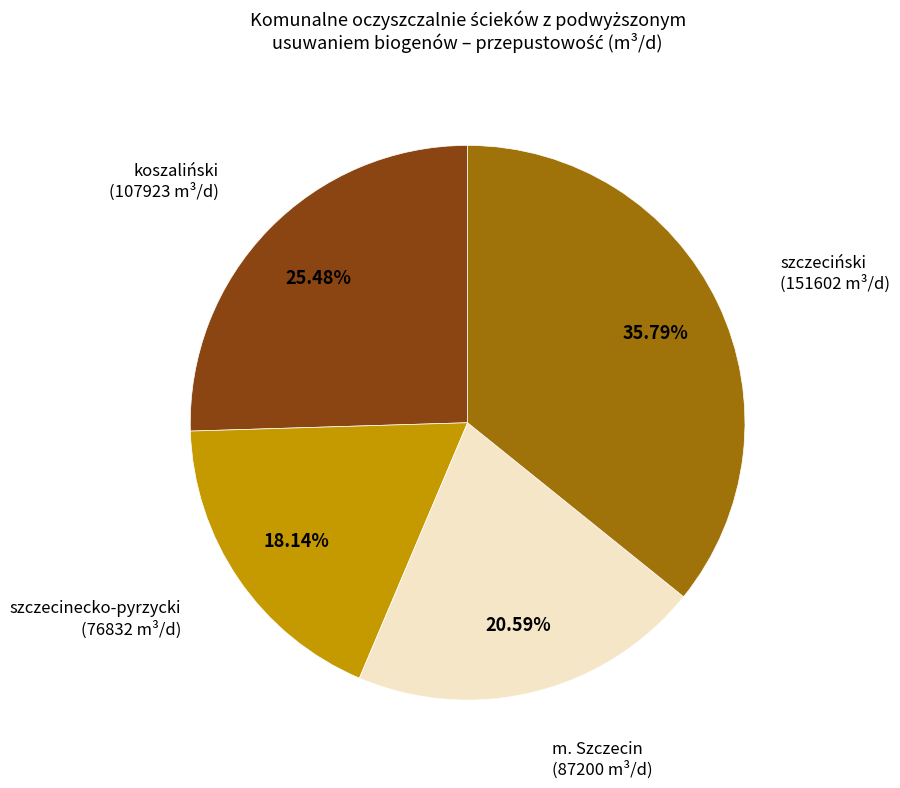

Is there a majority slice in this chart?

No